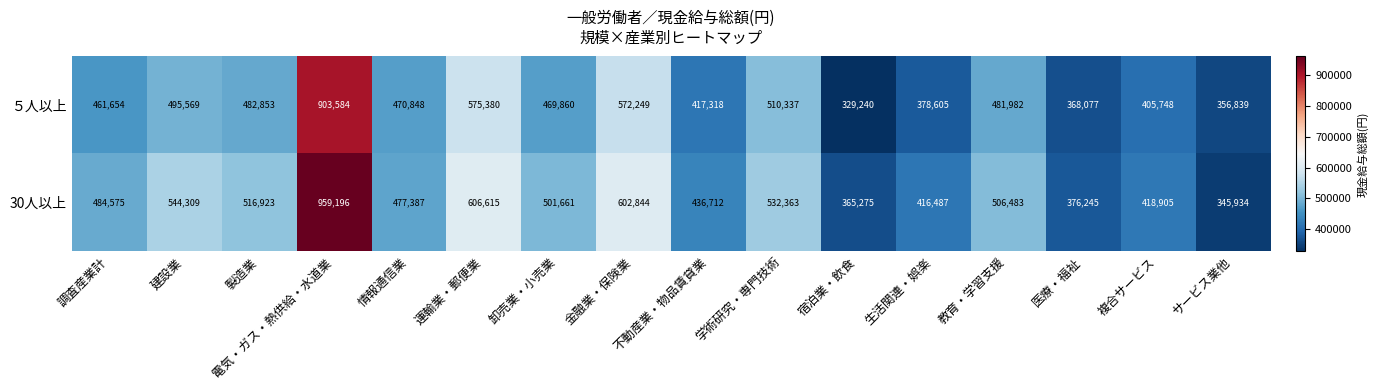

Rank the categories by 30人以上 value from highest to lowest.

電気・ガス・熱供給・水道業, 運輸業・郵便業, 金融業・保険業, 建設業, 学術研究・専門技術, 製造業, 教育・学習支援, 卸売業・小売業, 調査産業計, 情報通信業, 不動産業・物品賃貸業, 複合サービス, 生活関連・娯楽, 医療・福祉, 宿泊業・飲食, サービス業他